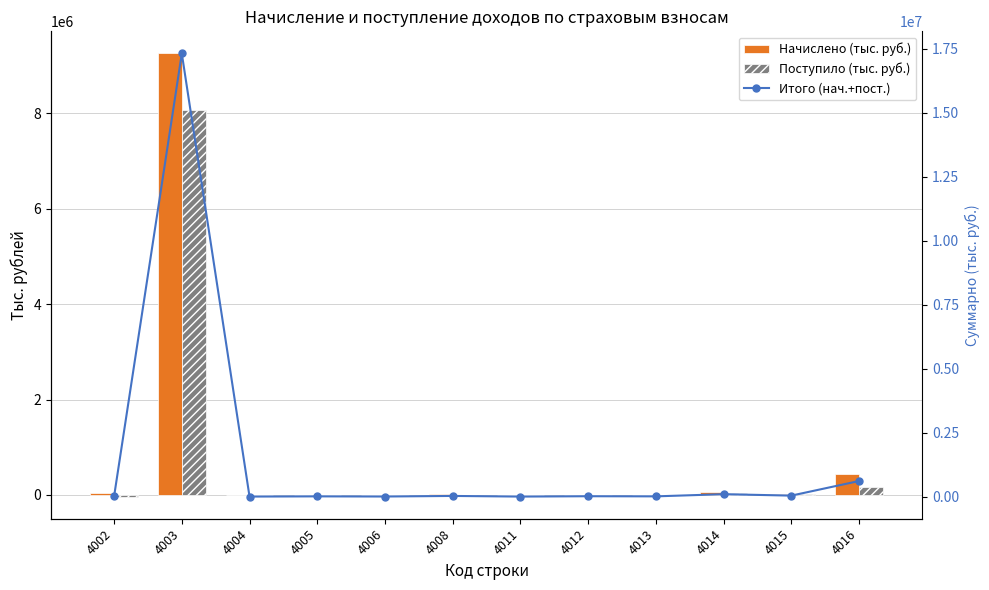

Is the value of Итого (нач.+пост.) at 4002 greater than the value of Поступило (тыс. руб.) at 4004?

Yes